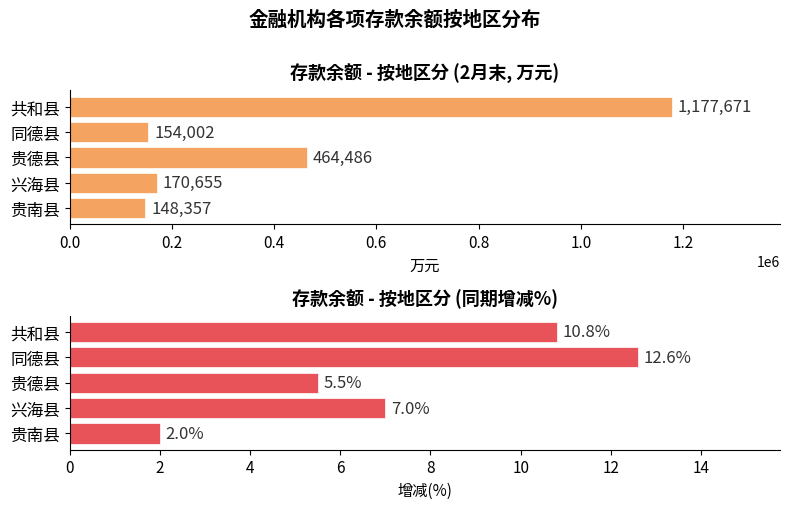

Are the bars grouped side by side (vs. stacked)?

Yes